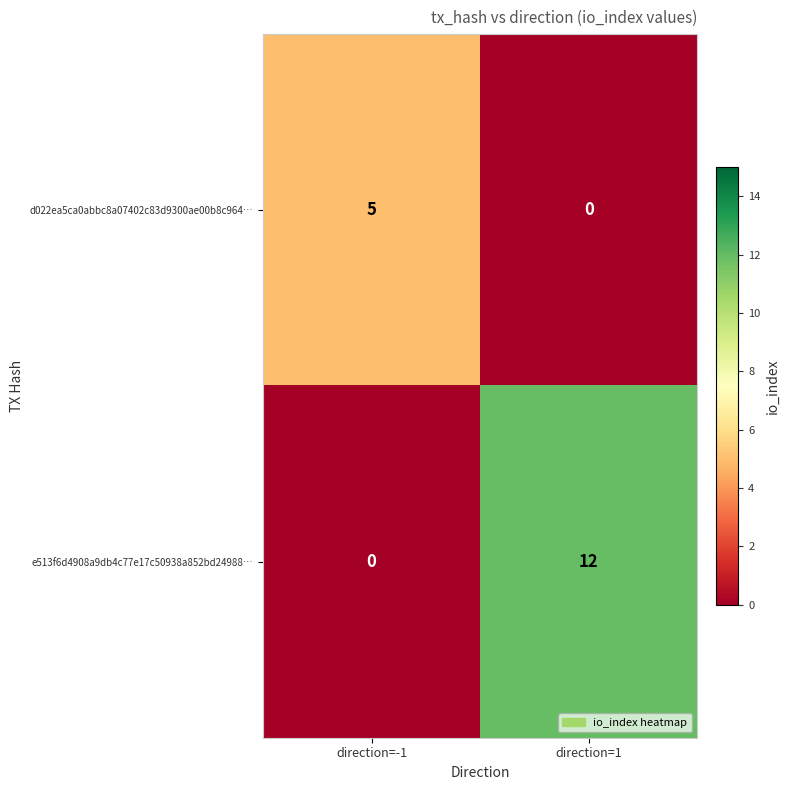

What is the difference between the maximum and minimum values in the e513f6d4908a9db4c77e17c50938a852bd24988… series?

12